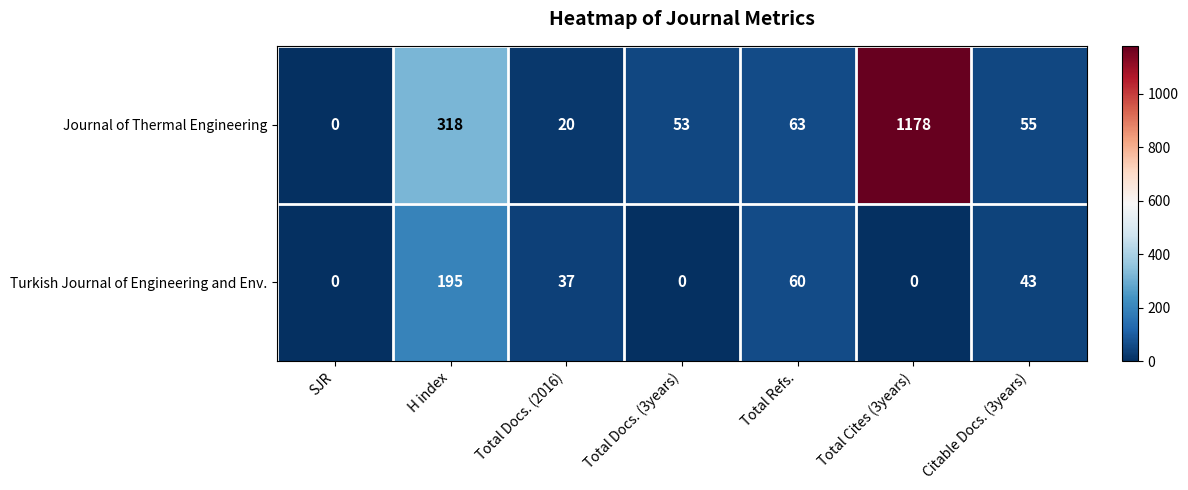

Which series has the widest spread of values?

Journal of Thermal Engineering